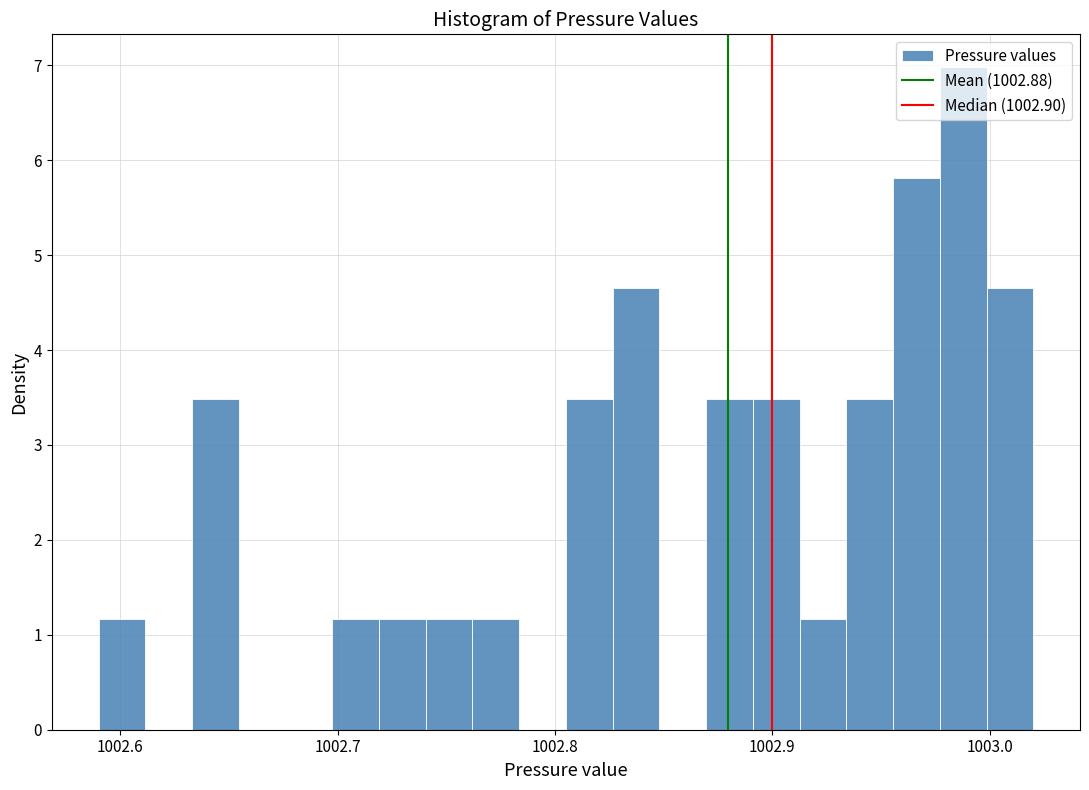

Around what value on the x-axis is the tallest bar? Give the approximate position of its centre, as read against the axis.

1002.99